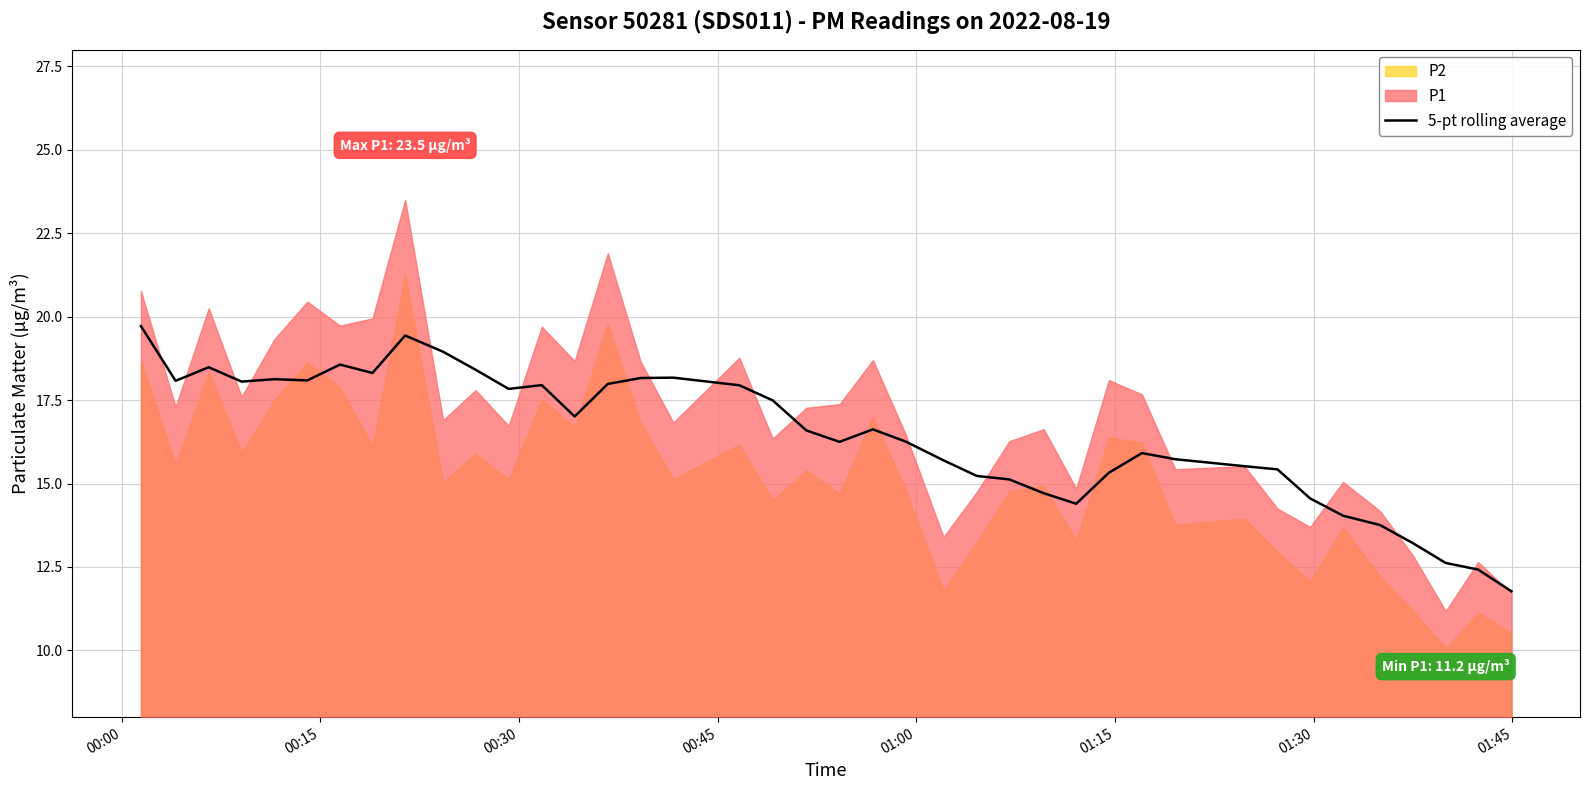

What is the minimum value for 5-pt rolling average?

11.8